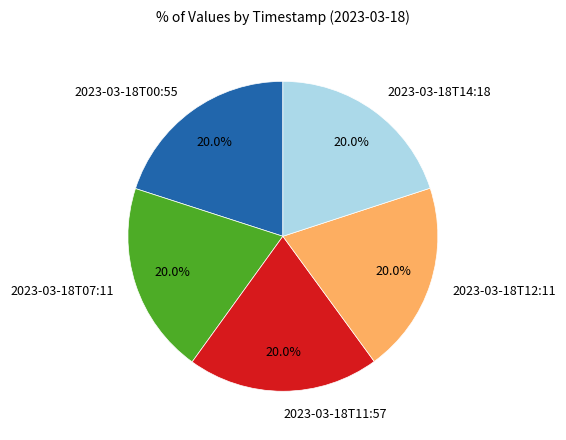

To the nearest percent, what is the combined percentage of 2023-03-18T12:11 and 2023-03-18T14:18?

40%